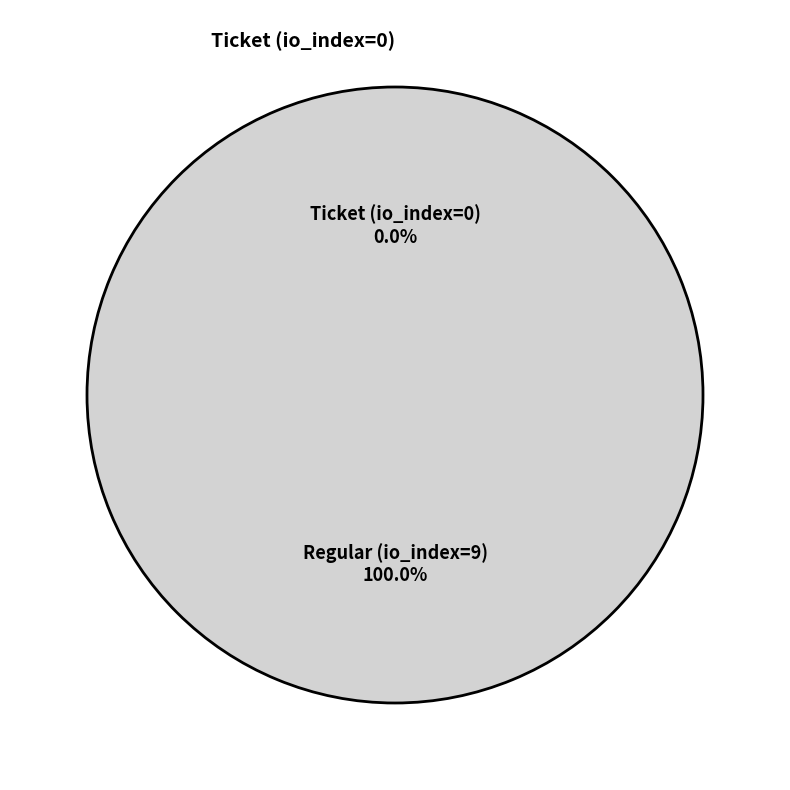

Is the sum of Ticket (io_index=0) and Regular (io_index=9) greater than half?

Yes